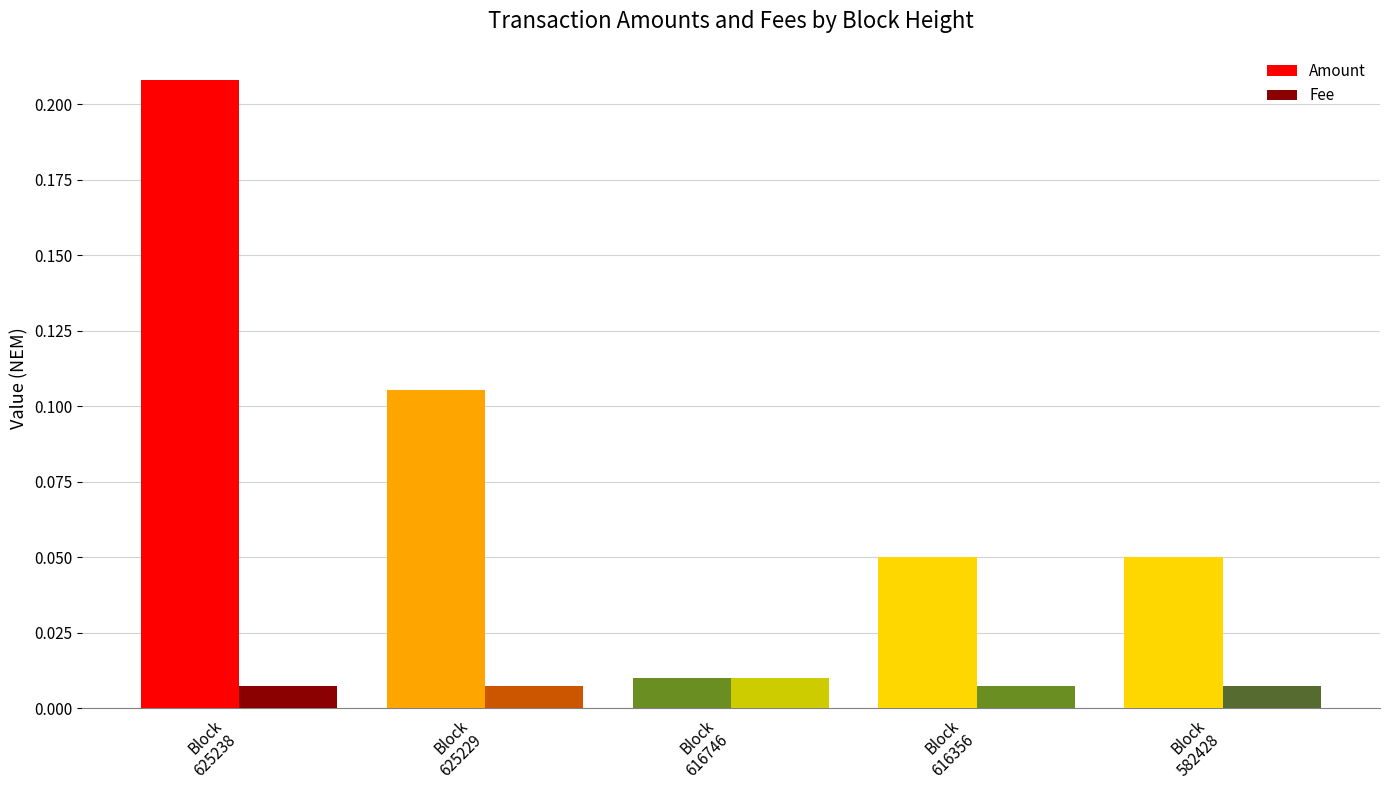

At which category is the sum across all series the highest?

Block
625238